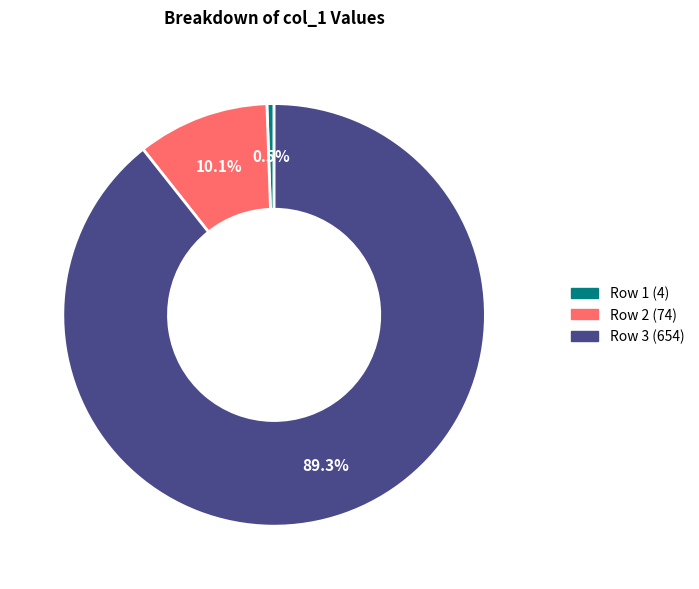

The Row 3 (654) slice represents 99% of the pie. True or false?

False